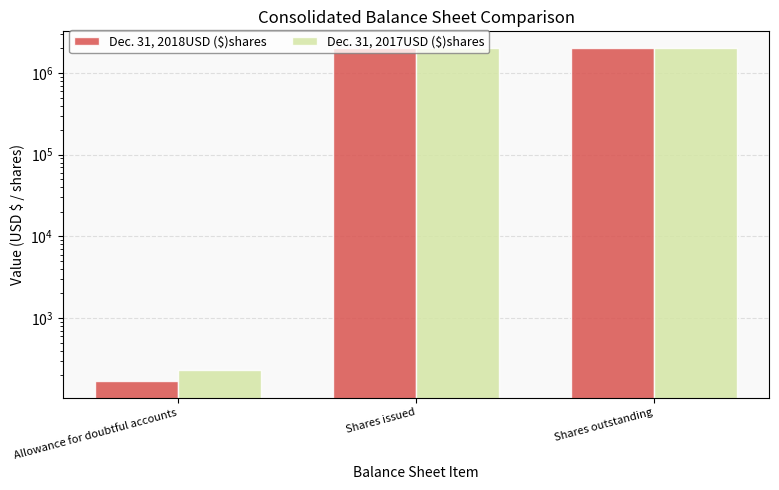

Between Shares issued and Shares outstanding, which series saw the biggest shift?

Dec. 31, 2018USD ($)shares